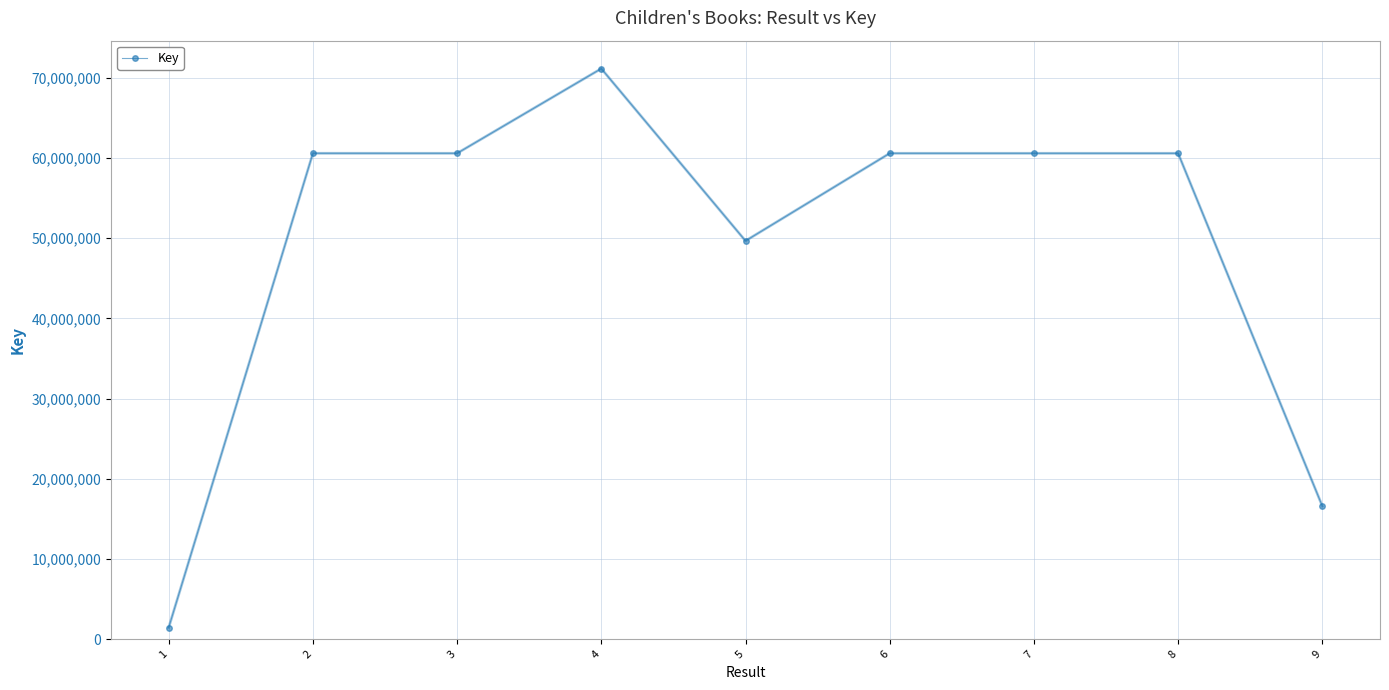

How many values are below 60589711?

4